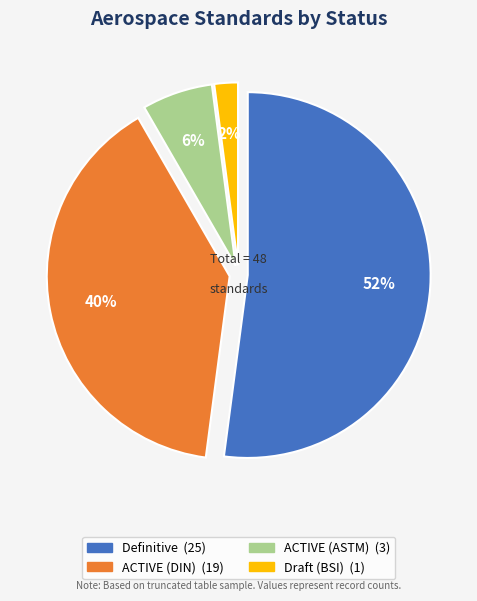

How many segments does this pie chart have?

4